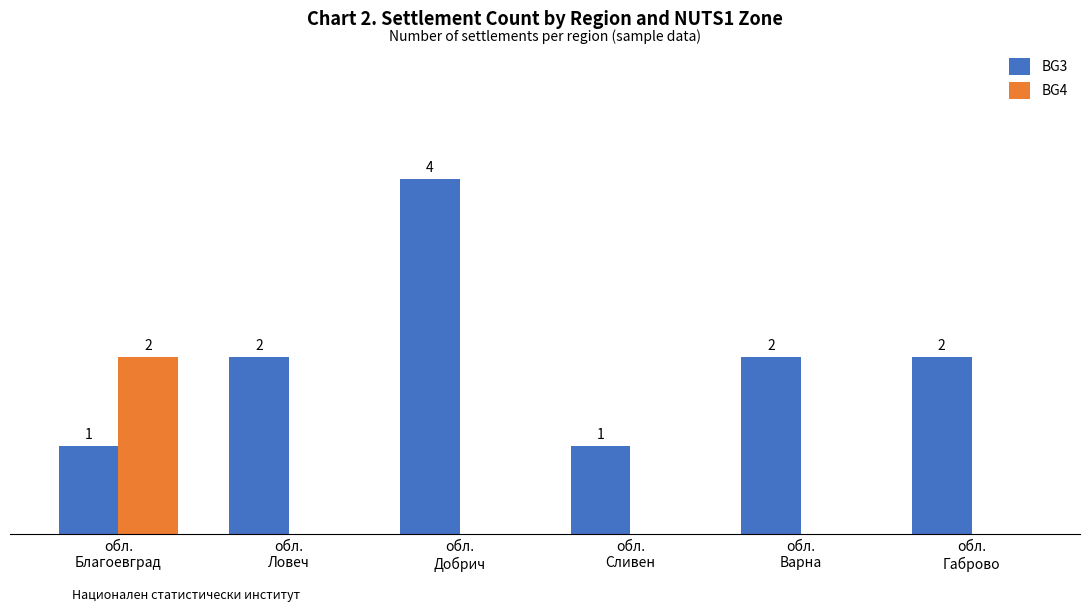

What are all the series names shown in the legend?

BG3, BG4